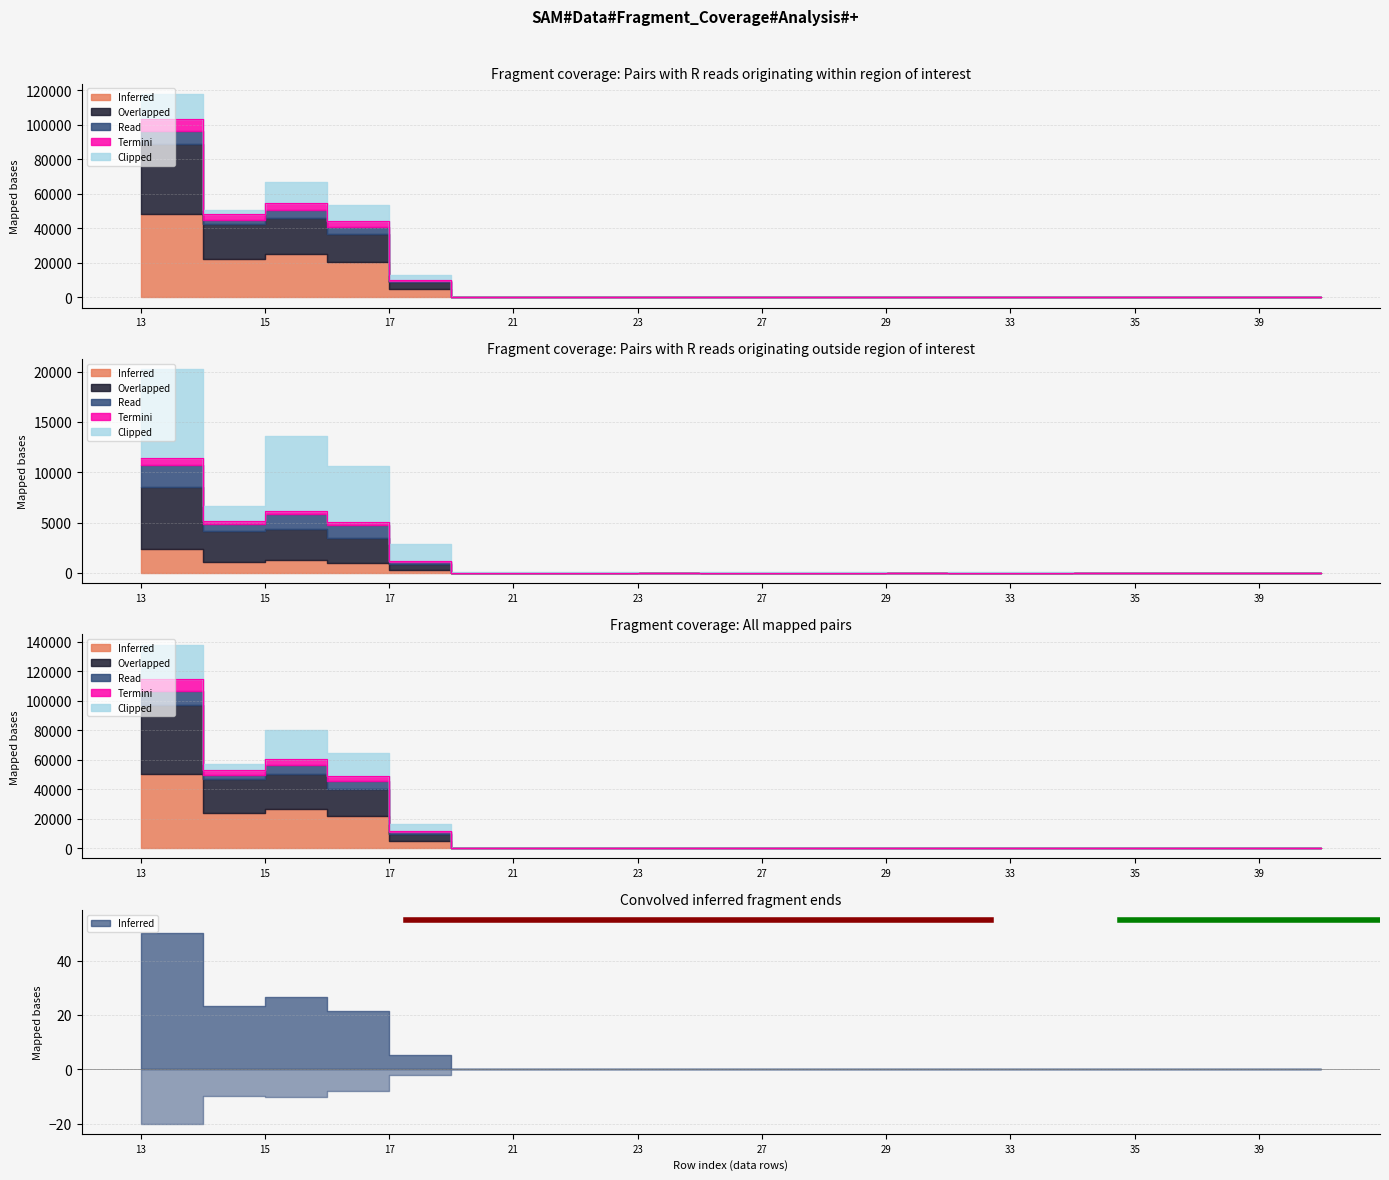

How many interior local peaks does the Read series have?

4